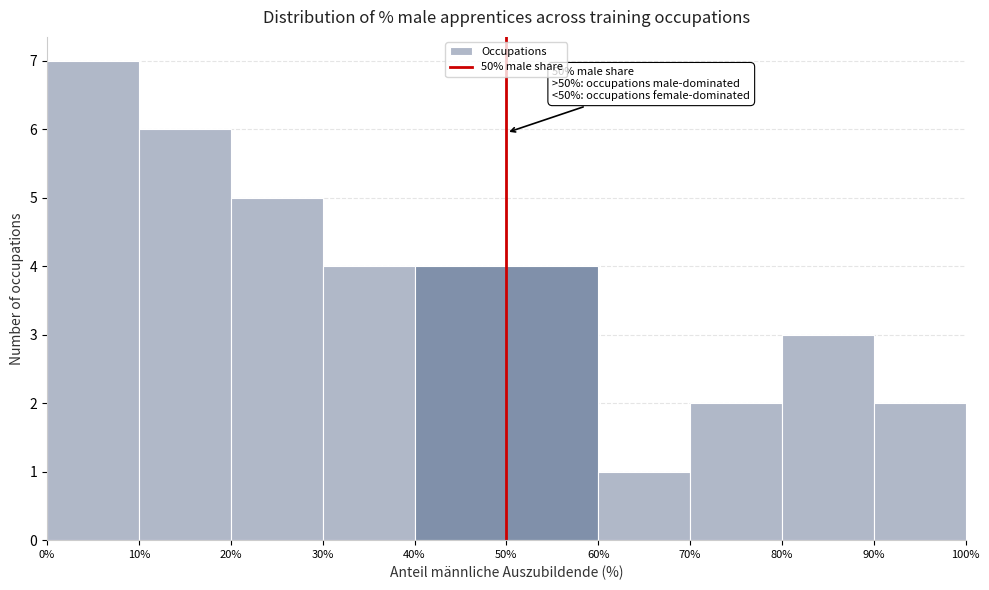

Which range on the x-axis has the tallest bar?

0% to 10%